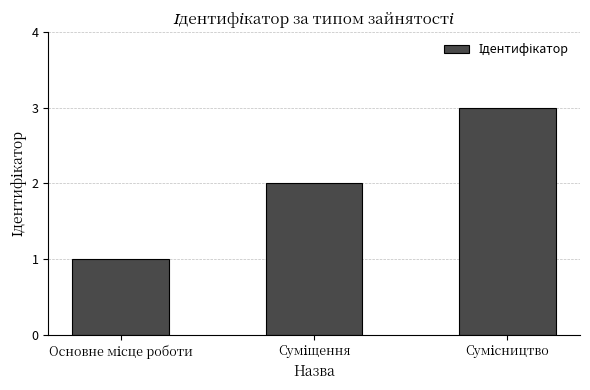

What is the greatest value displayed?

3